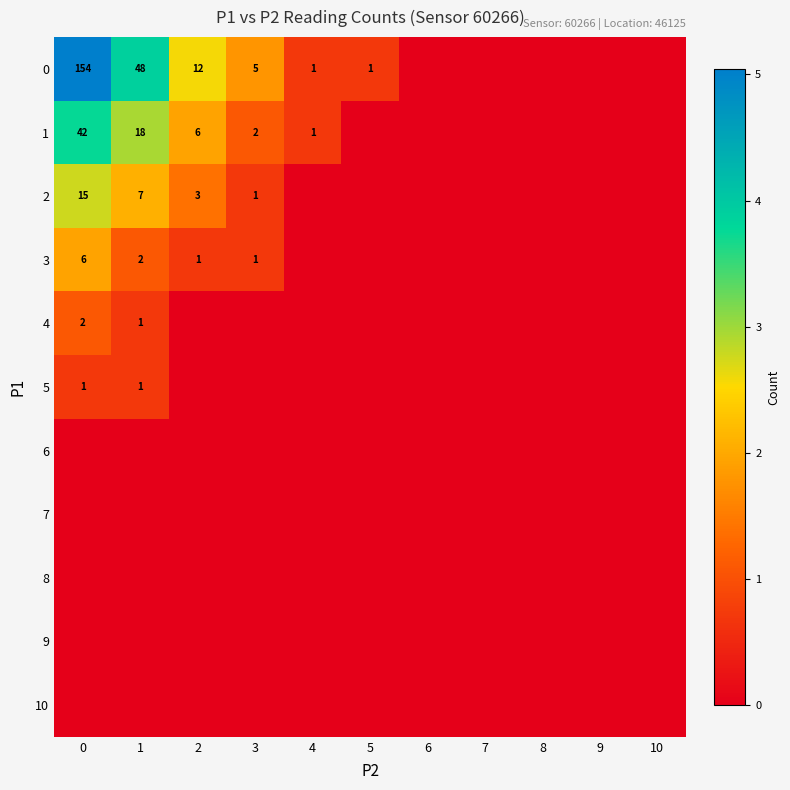

The 2 series shows 9 at 0. True or false?

False